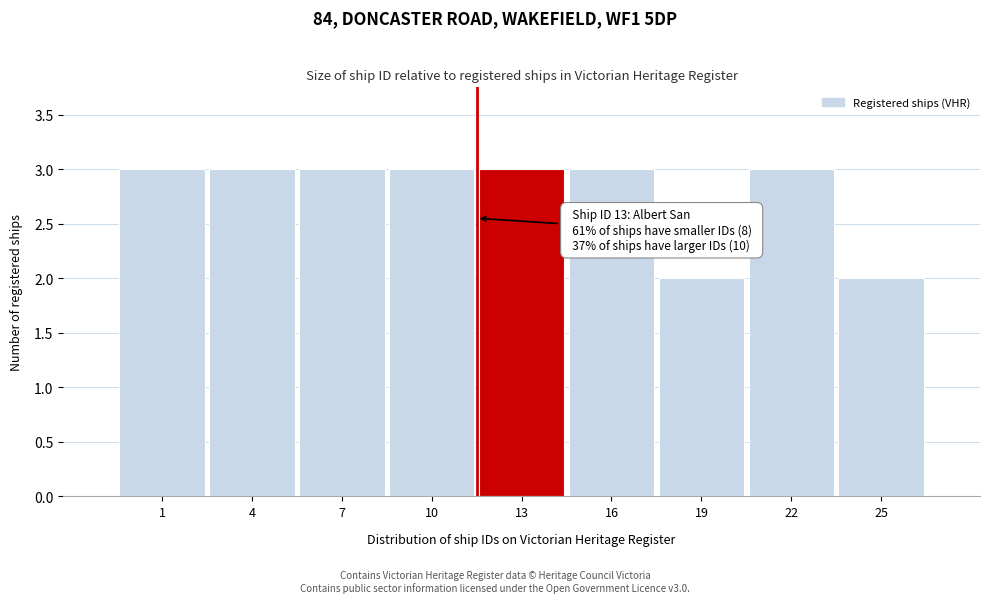

Reading left to right, transcribe all the data shown in this chart.

1=3	4=3	7=3	10=3	13=3	16=3	19=2	22=3	25=2